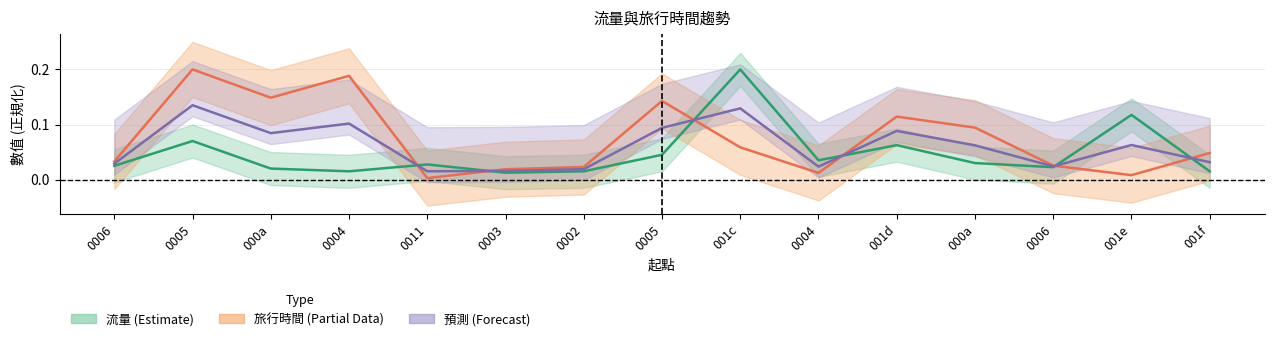

What is the difference between the maximum and minimum values in the 旅行時間中位 series?

0.2